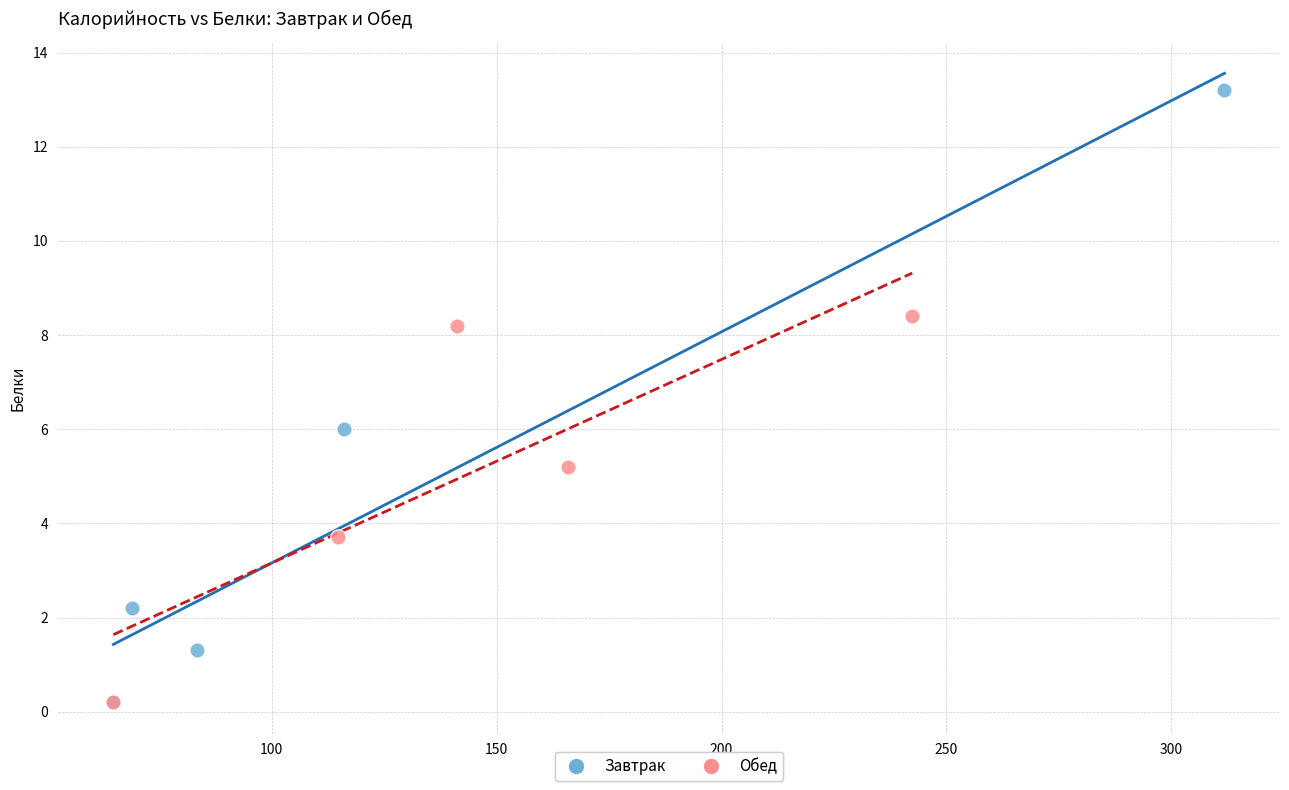

Which series contains the highest Y value?

Завтрак